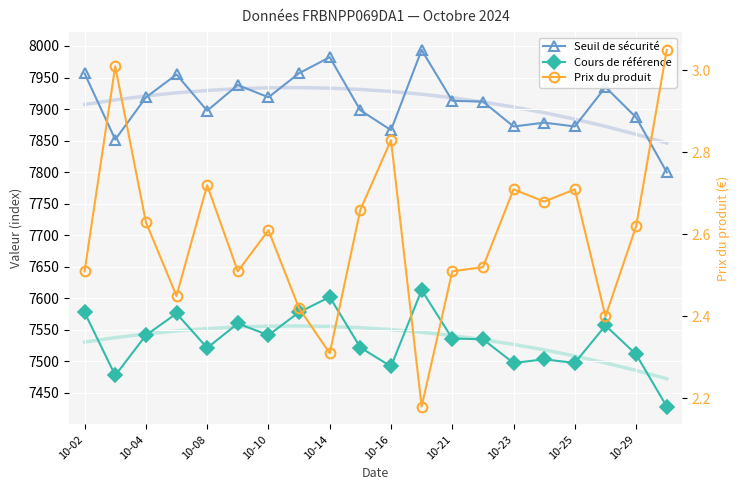

What is the highest value of the Prix du produit series?

3.0